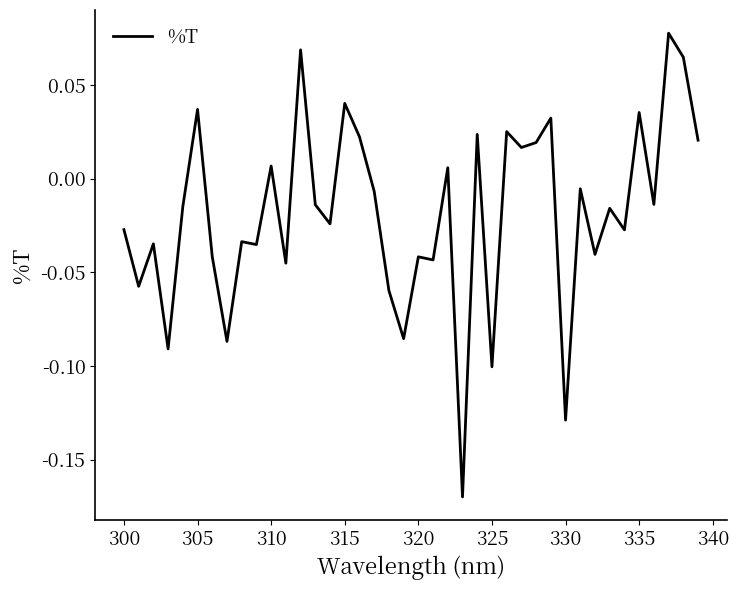

Does the chart display data point markers on the line(s)?

No